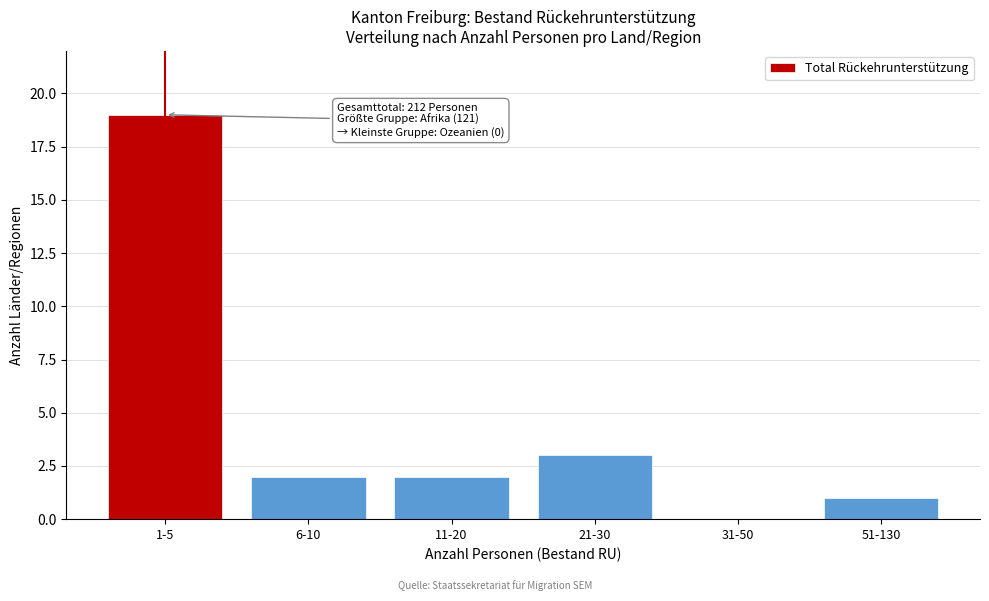

Reading left to right, transcribe all the data shown in this chart.

1-5=19	6-10=2	11-20=2	21-30=3	31-50=0	51-130=1